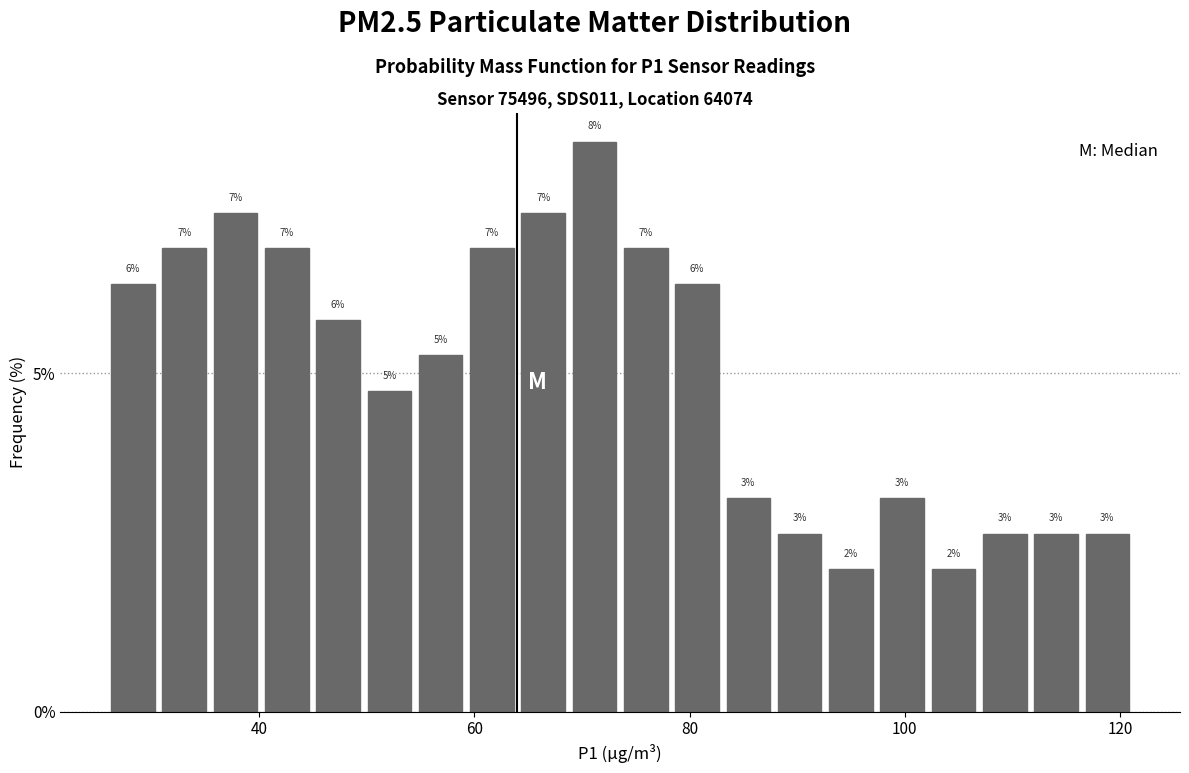

Read against the x-axis, roughly where is the centre of the tallest bar?

72